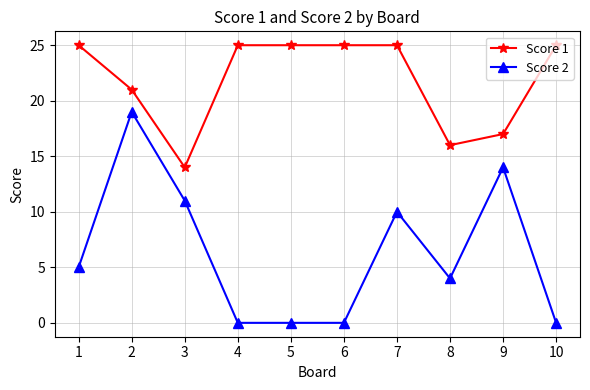

Reading right to left, what are all the values shown in this chart?

Score 1: 25	17	16	25	25	25	25	14	21	25
Score 2: 0	14	4	10	0	0	0	11	19	5